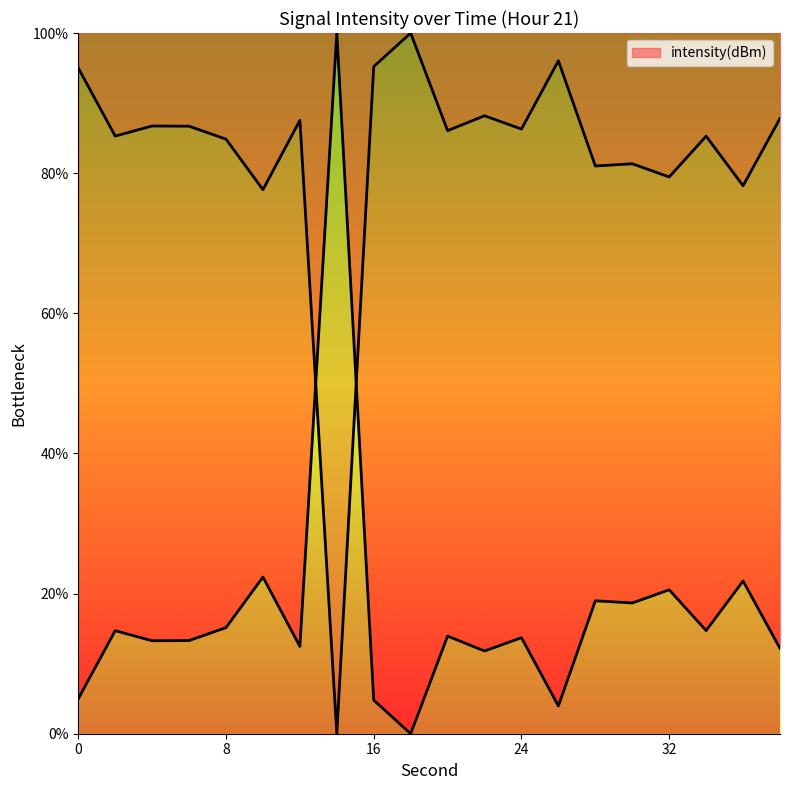

What is the value of the 9th point from the left?

4.8